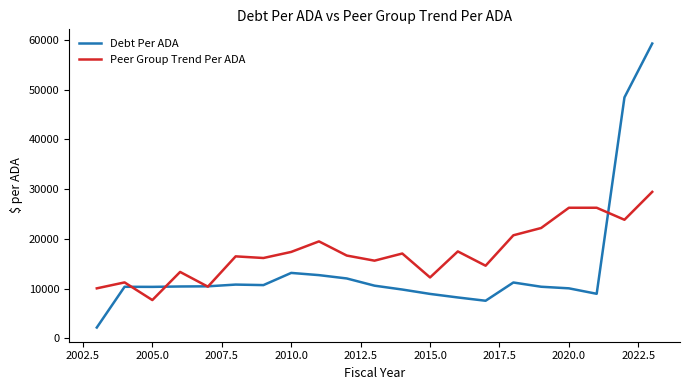

Rank the series by their average value, from lowest to highest.

Debt Per ADA, Peer Group Trend Per ADA